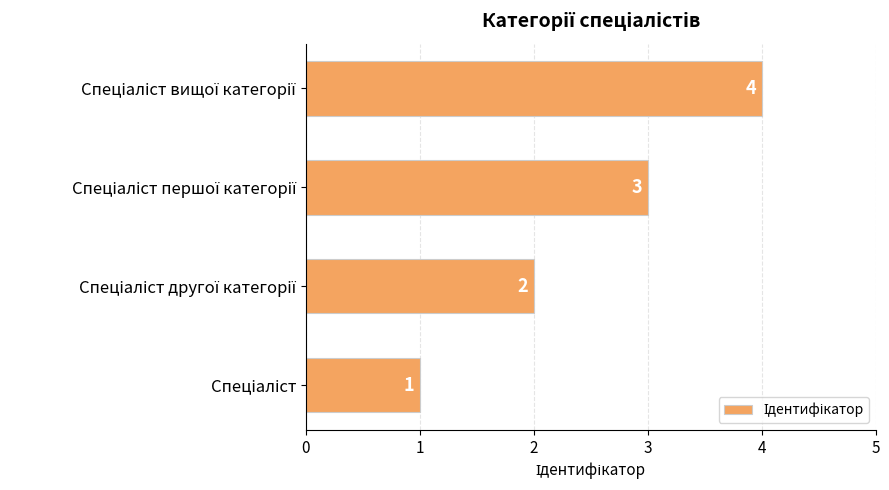

What is the difference between the maximum and minimum values?

3